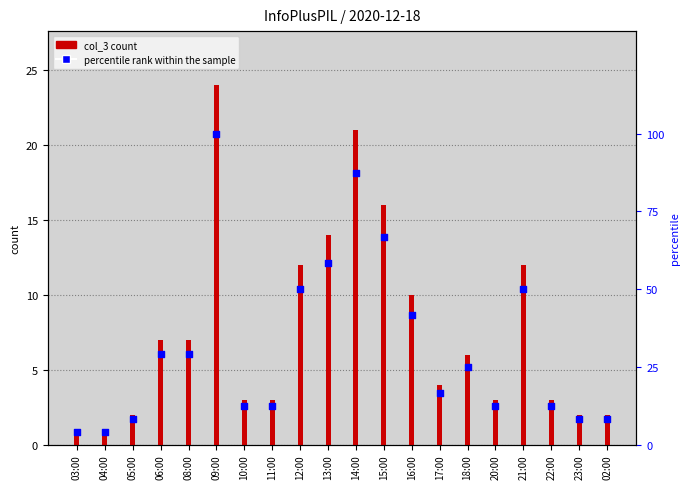

Which series has the largest Y range (max minus min)?

percentile rank within the sample